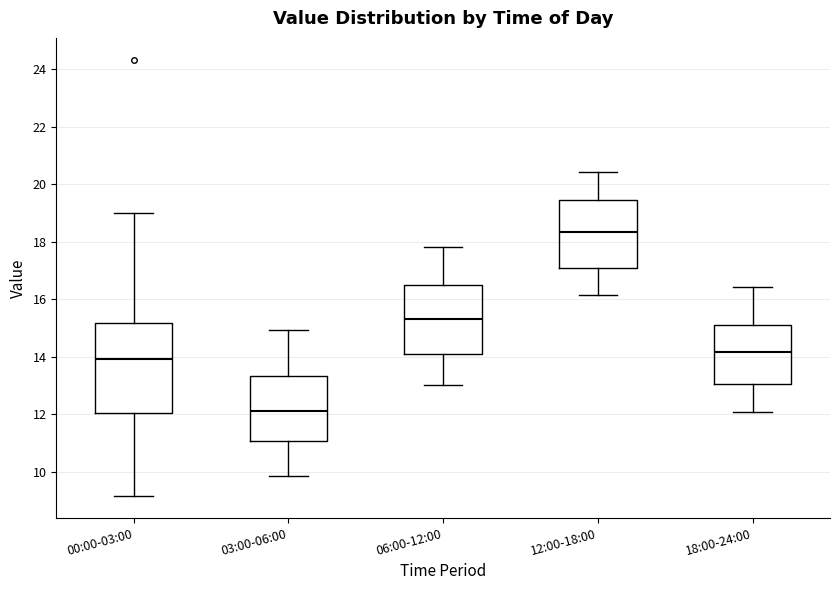

Which box's median line is the lowest?

03:00-06:00